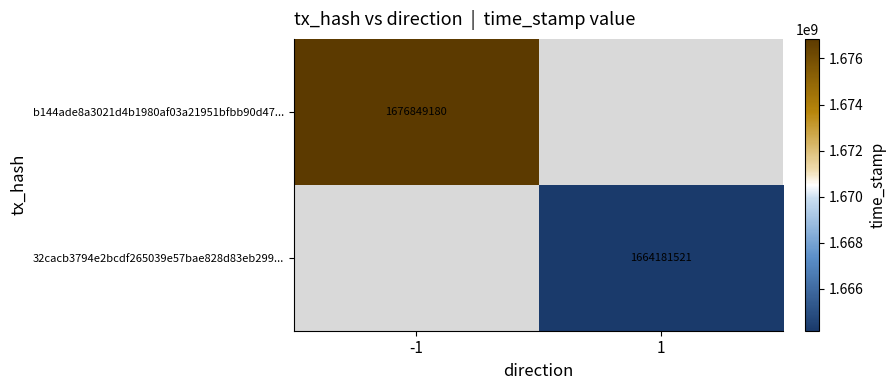

Is it true that b144ade8a3021d4b1980af03a21951bfbb90d47... equals 1676849180 at -1?

True